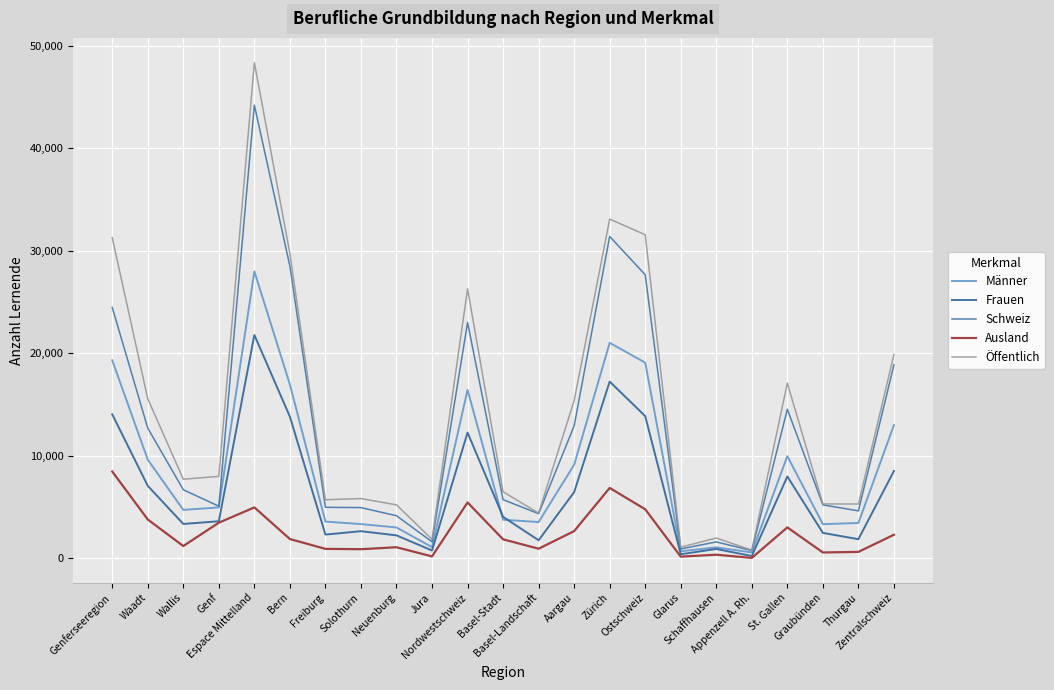

Which series has the widest spread of values?

Öffentlich